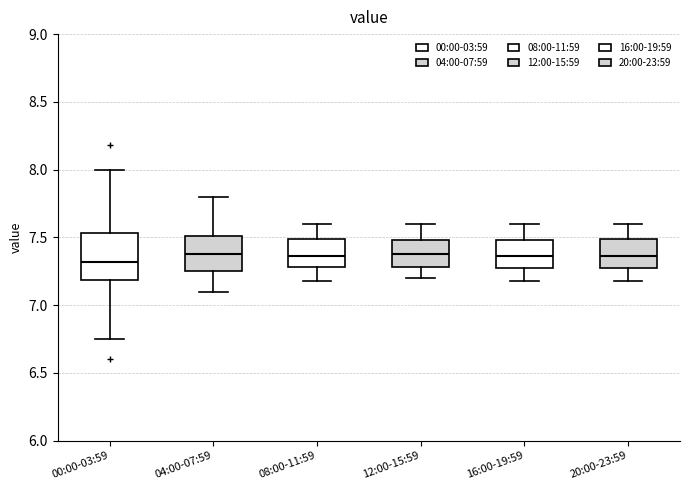

Where is the upper edge of the box for 08:00-11:59 on the y-axis? The values are not printed on the chart, so give them approximately, as read against the axis.

7.50